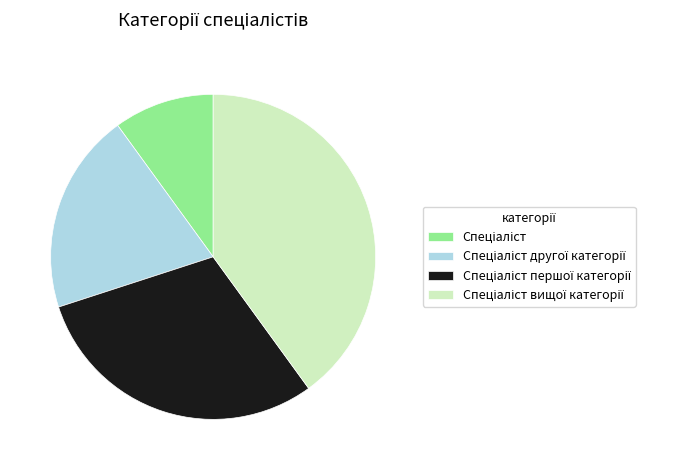

Count the number of slices in the pie.

4